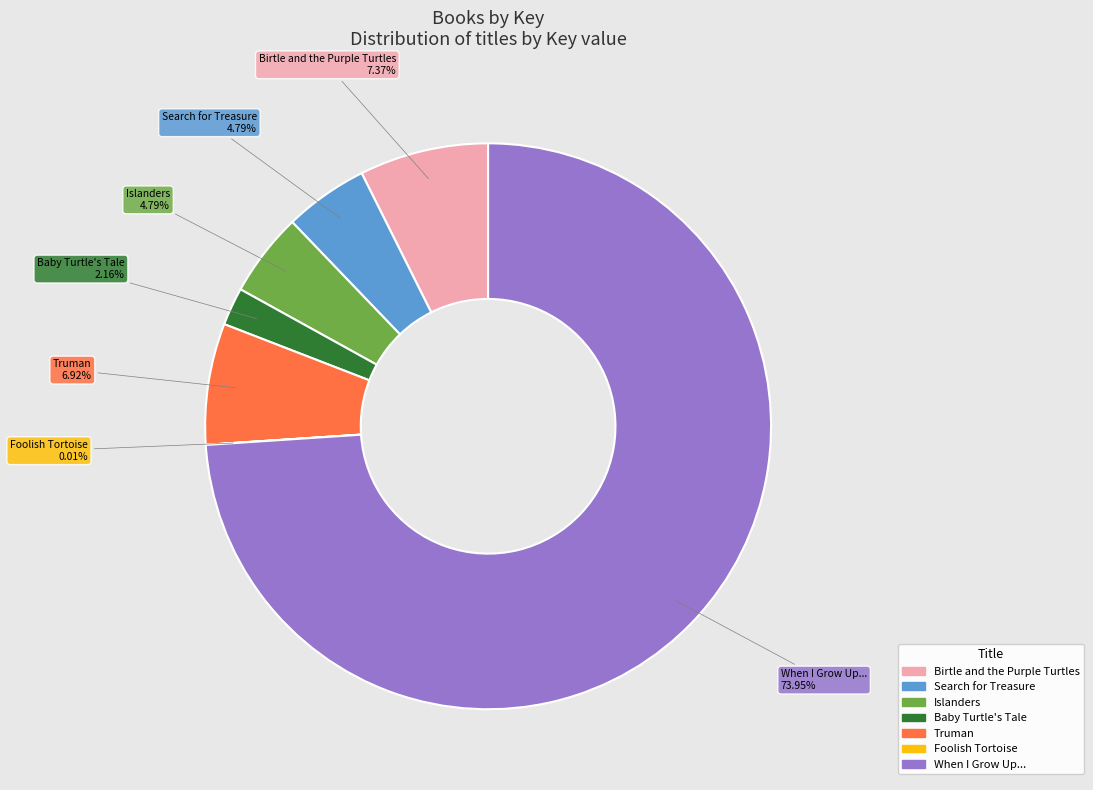

To the nearest percent, what portion does Islanders represent?

5%